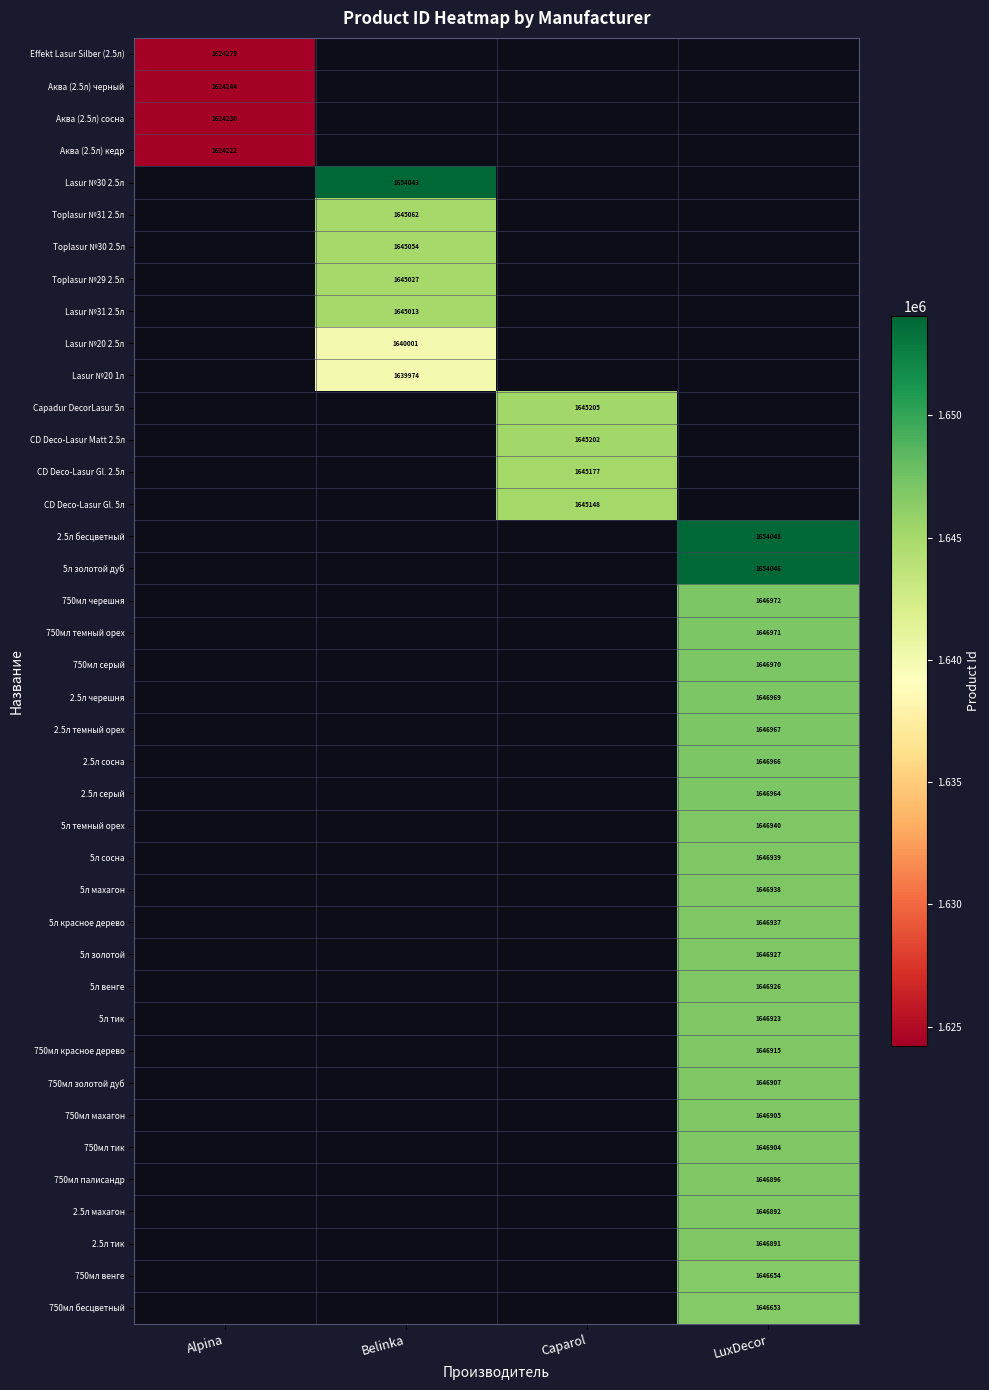

True or false: Lasur №30 2.5л has a value of 1654043 at Belinka.

True